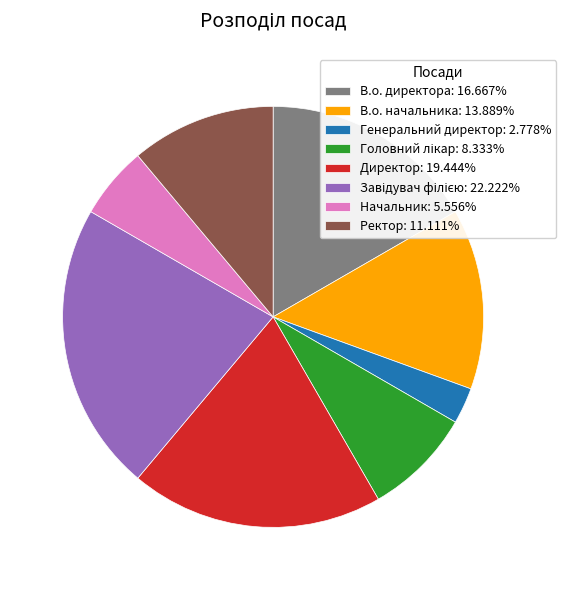

Count the number of slices in the pie.

8